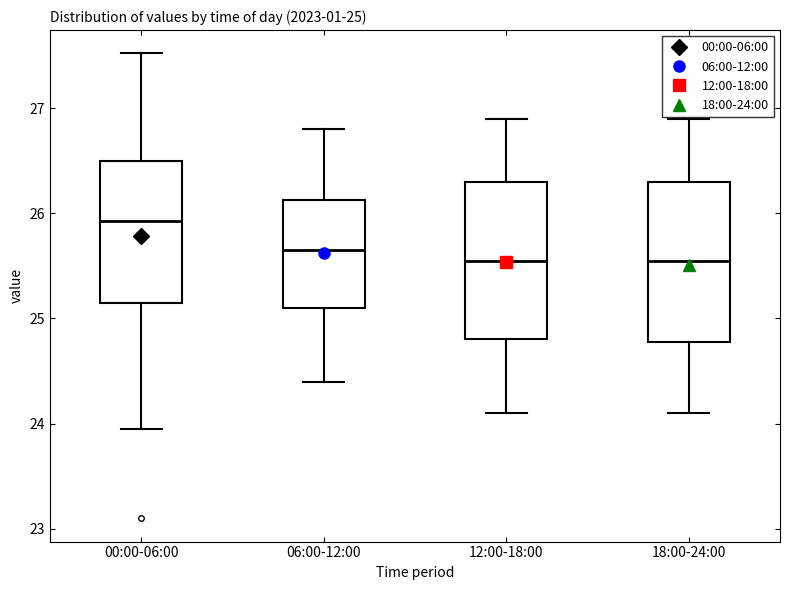

Which box has the highest median line?

00:00-06:00